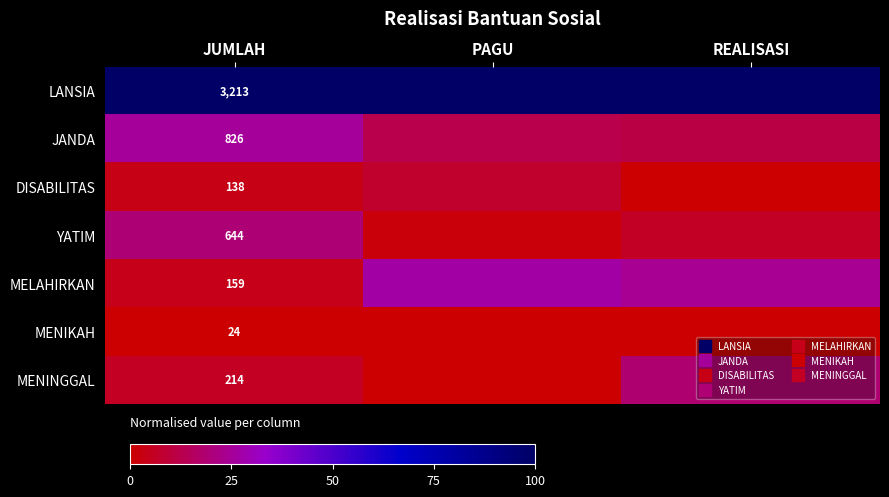

The YATIM series shows 0.3 at JUMLAH. True or false?

False